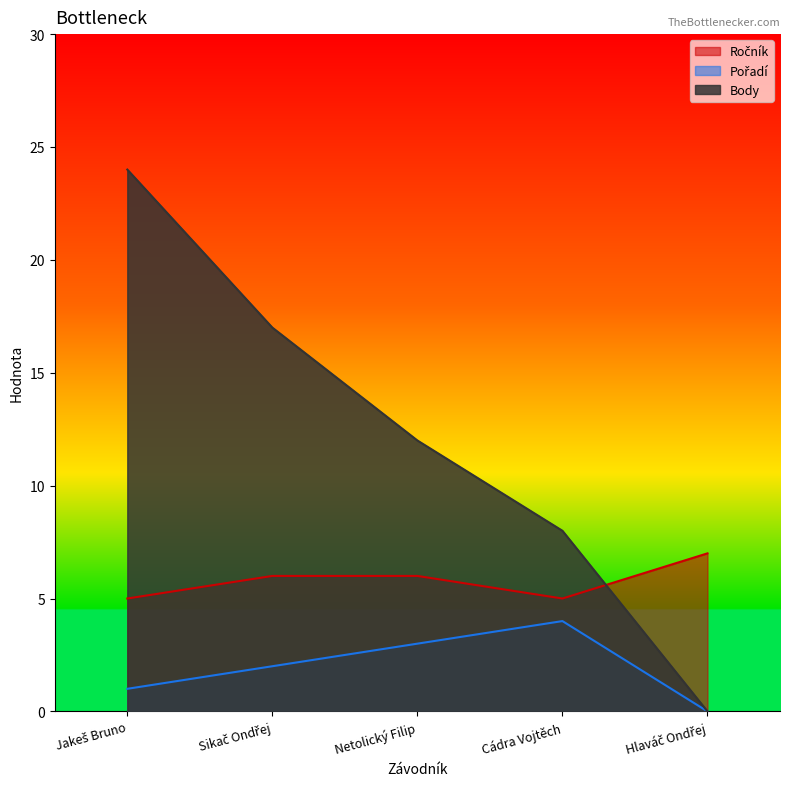

Does the chart display data point markers on the line(s)?

No